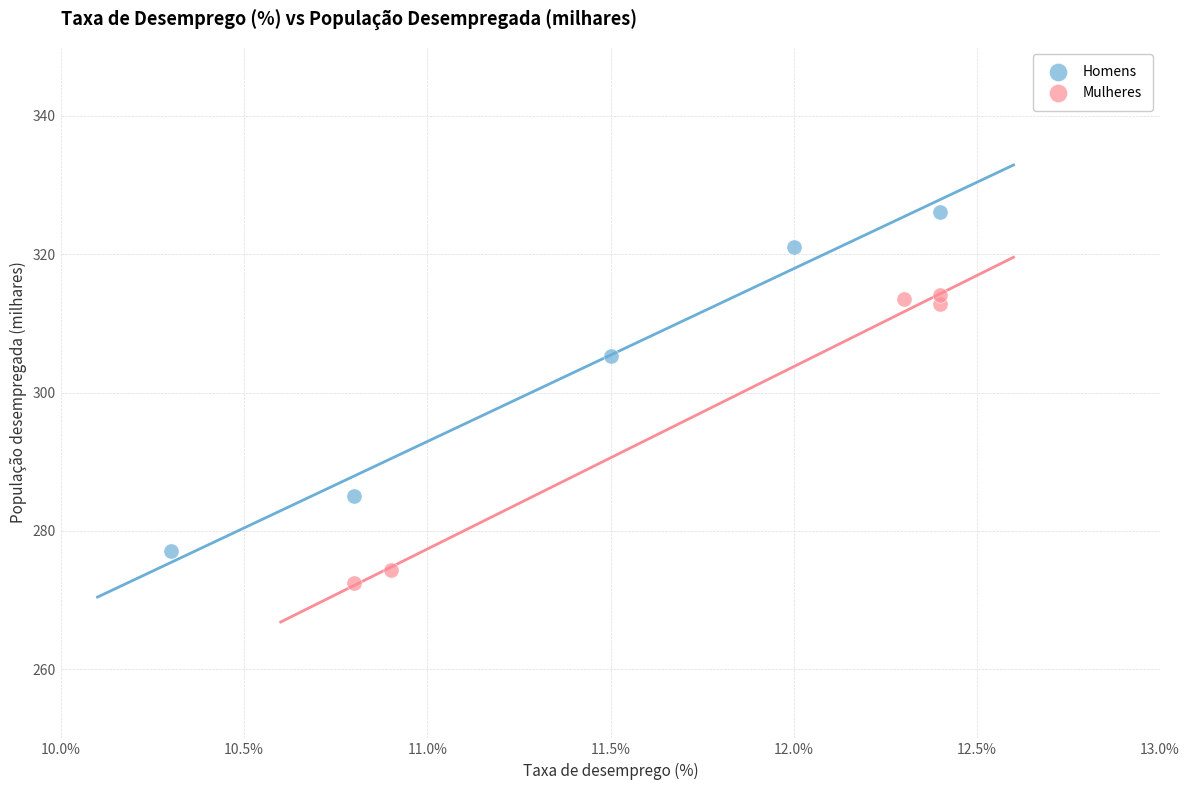

Which series contains the lowest Y value?

Mulheres